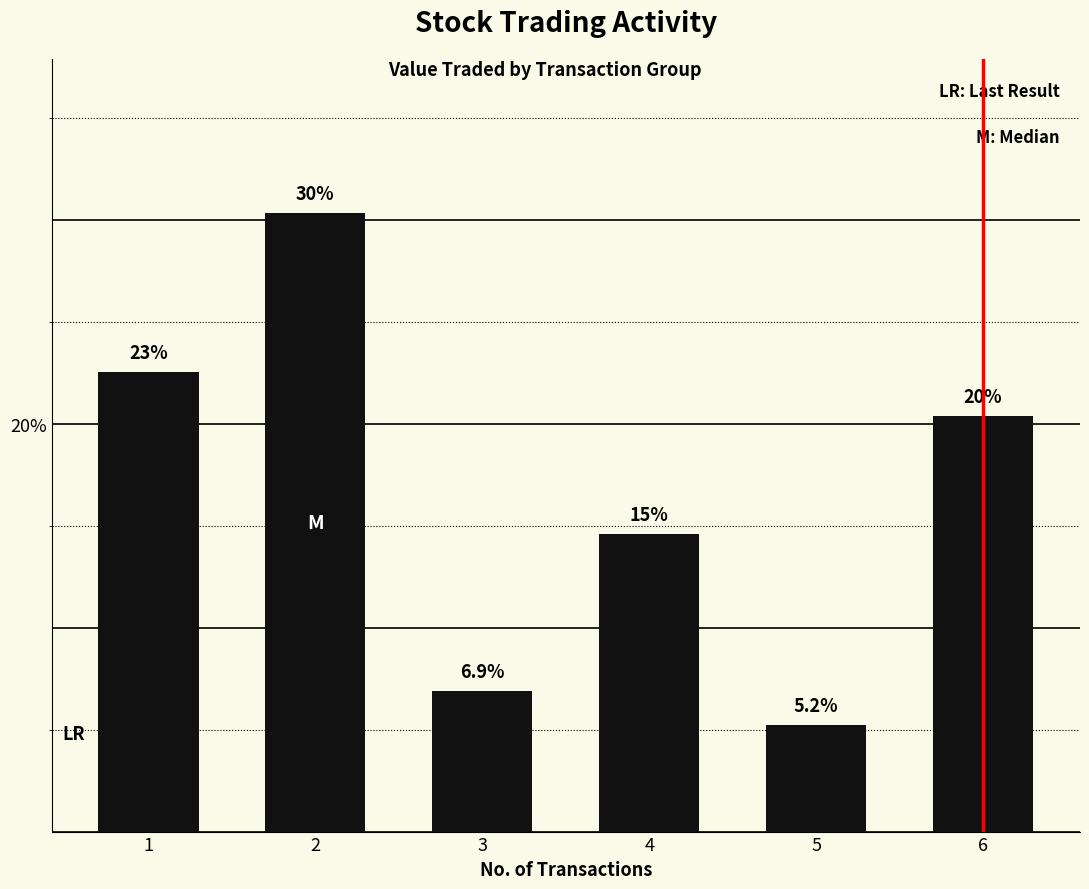

True or false: the data shows 9.2 at 3.

False